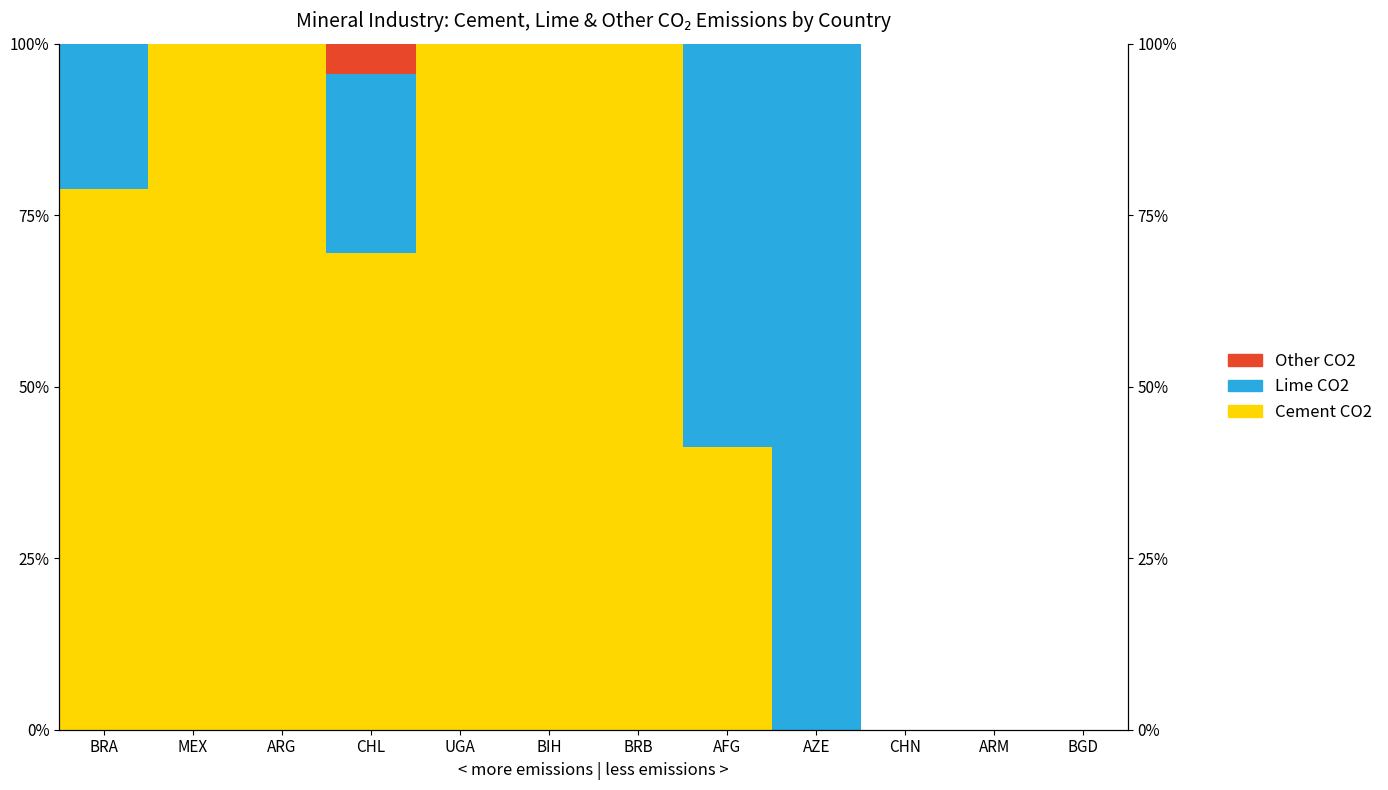

Reading left to right, list all the values displayed in this chart.

Cement CO2: 78.8	100.0	100.0	69.4	100.0	100.0	100.0	41.2	0.0	0.0	0.0	0.0
Lime CO2: 21.2	0.0	0.0	26.1	0.0	0.0	0.0	58.8	100.0	0.0	0.0	0.0
Other CO2: 0.0	0.0	0.0	4.5	0.0	0.0	0.0	0.0	0.0	0.0	0.0	0.0